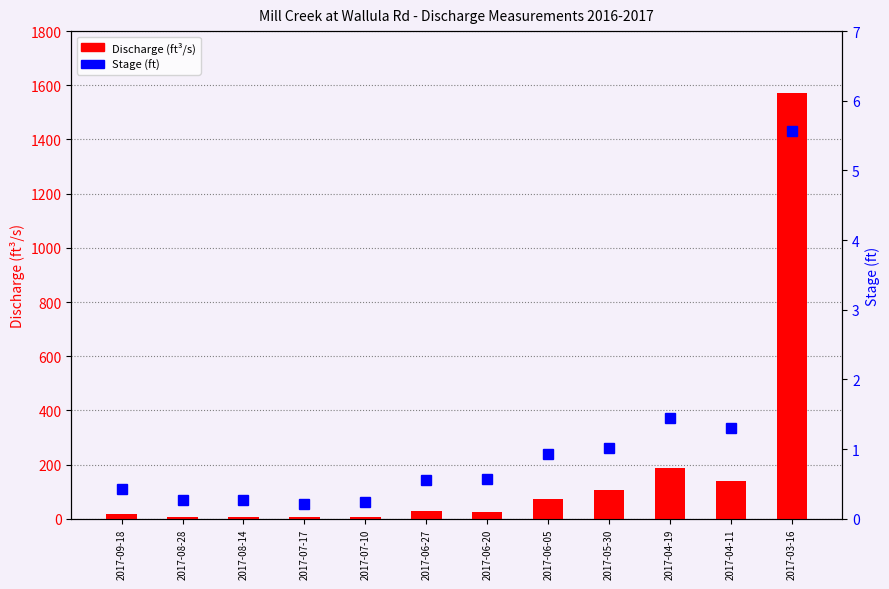

What is the label of the 10th bar from the left?

2017-04-19